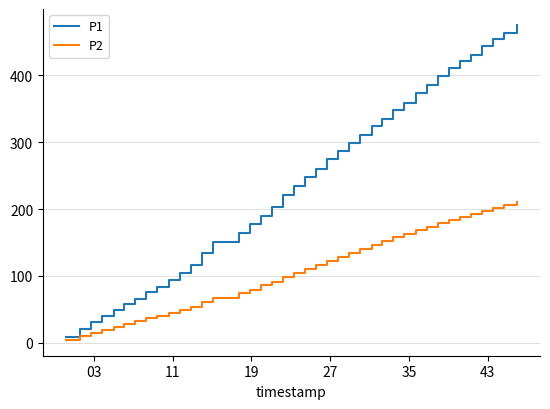

List the series in order of their peak value, highest first.

P1, P2